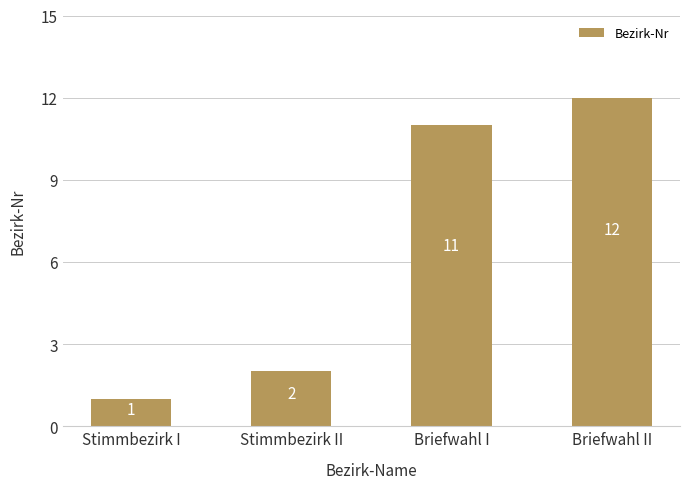

What is the smallest value displayed?

1